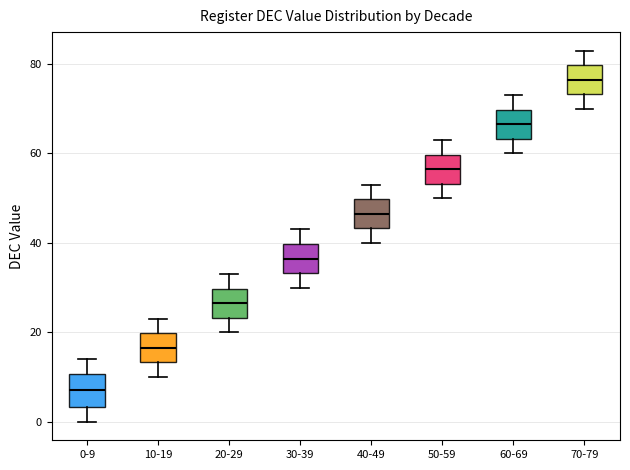

Reading left to right, transcribe this box plot: for each box, give where its median line is, the range the box spans, and where its two whiskers end, as read against the y-axis. The values are not printed on the chart, so give them approximately, as read against the axis.

0-9: median 8, box 4 to 10, whiskers 0 to 14
10-19: median 16, box 14 to 20, whiskers 10 to 24
20-29: median 26, box 24 to 30, whiskers 20 to 34
30-39: median 36, box 34 to 40, whiskers 30 to 44
40-49: median 46, box 44 to 50, whiskers 40 to 54
50-59: median 56, box 54 to 60, whiskers 50 to 64
60-69: median 66, box 64 to 70, whiskers 60 to 74
70-79: median 76, box 74 to 80, whiskers 70 to 84